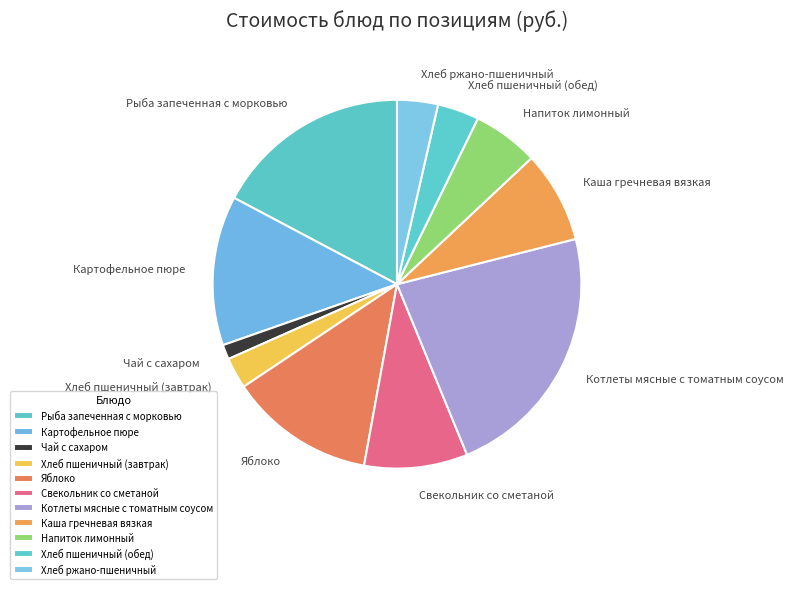

Combined, do Рыба запеченная с морковью and Хлеб пшеничный (завтрак) account for over 50%?

No